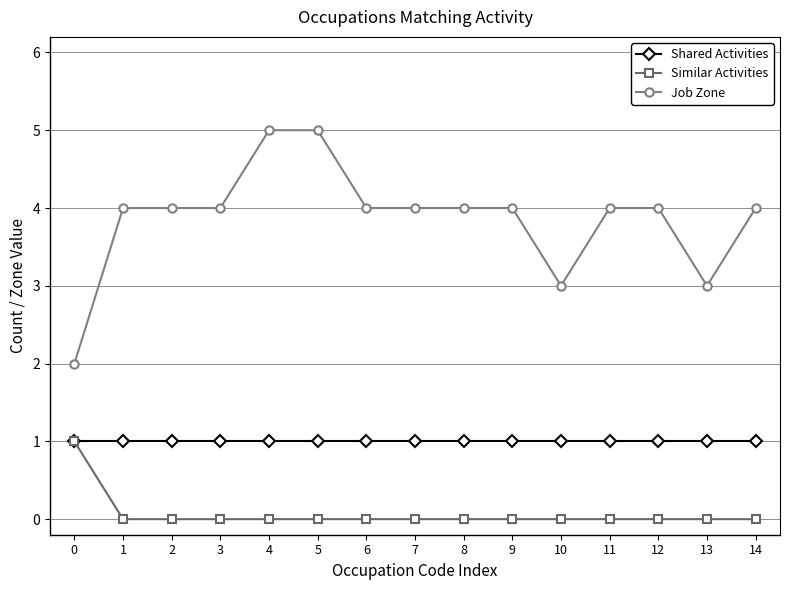

What is the difference between the second highest and minimum values in the Job Zone series?

3